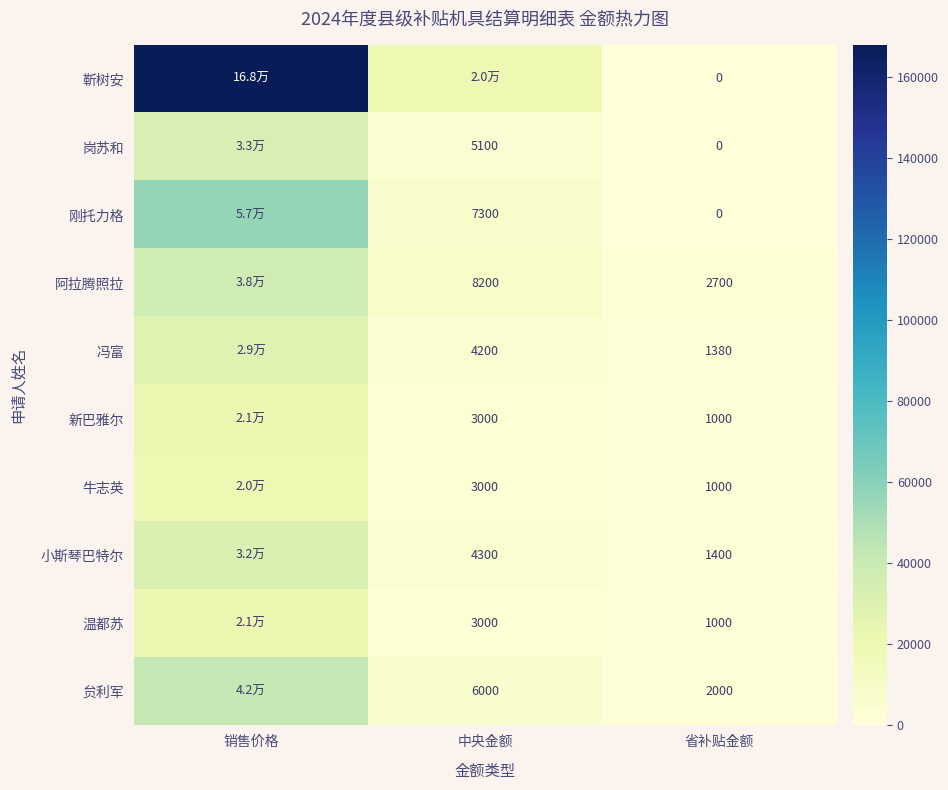

Is the value of 岗苏和 at 中央金额 greater than the value of 新巴雅尔 at 省补贴金额?

Yes